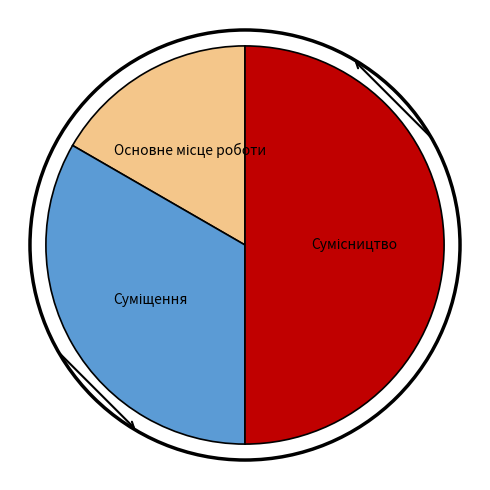

Between Основне місце роботи and Сумісництво, which is larger?

Сумісництво